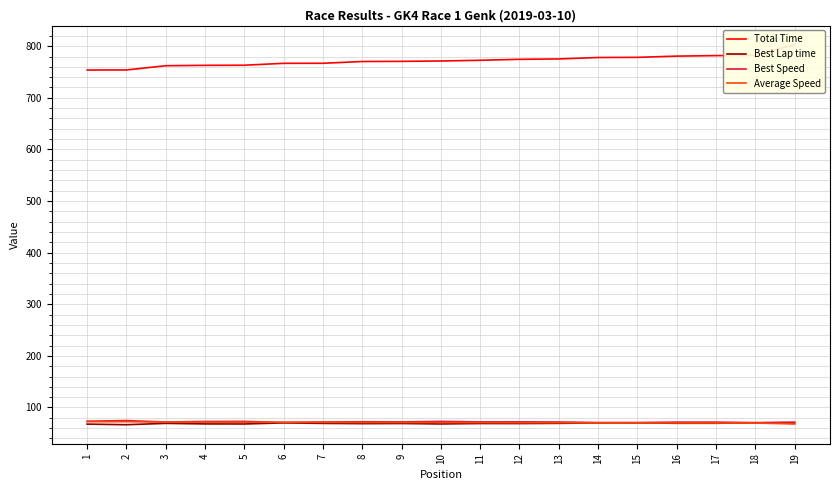

What value does the Best Speed series have at 6?

70.9